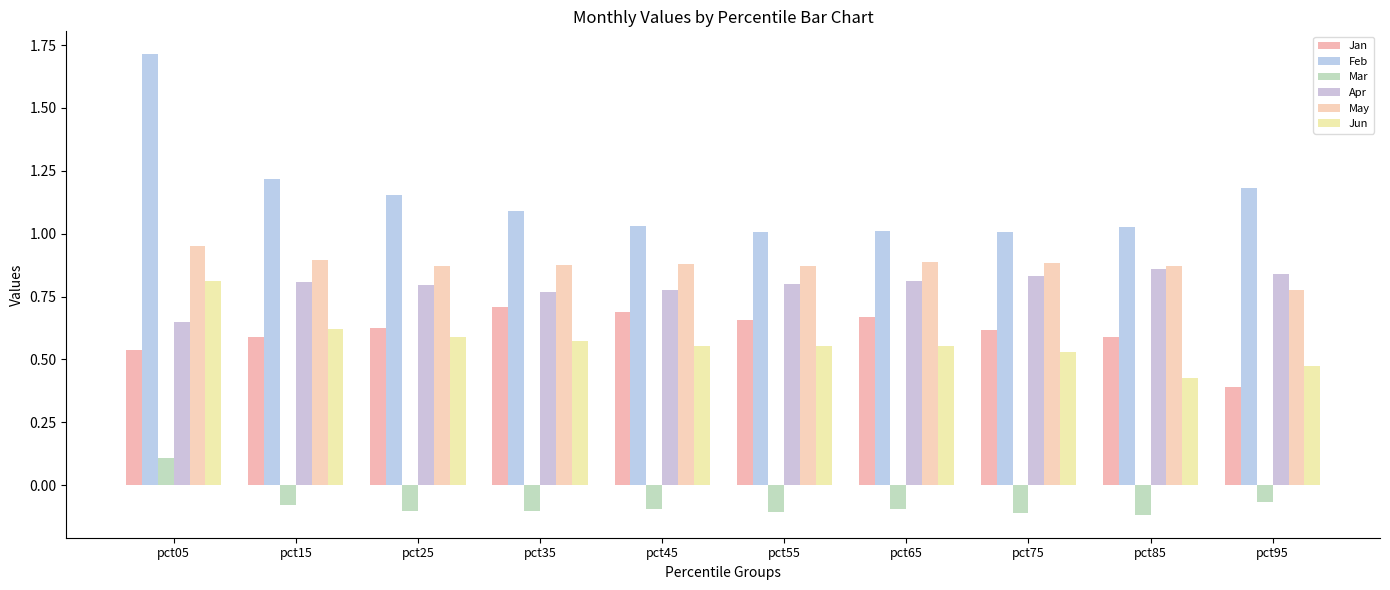

What is the difference between the maximum and minimum values in the Feb series?

0.7